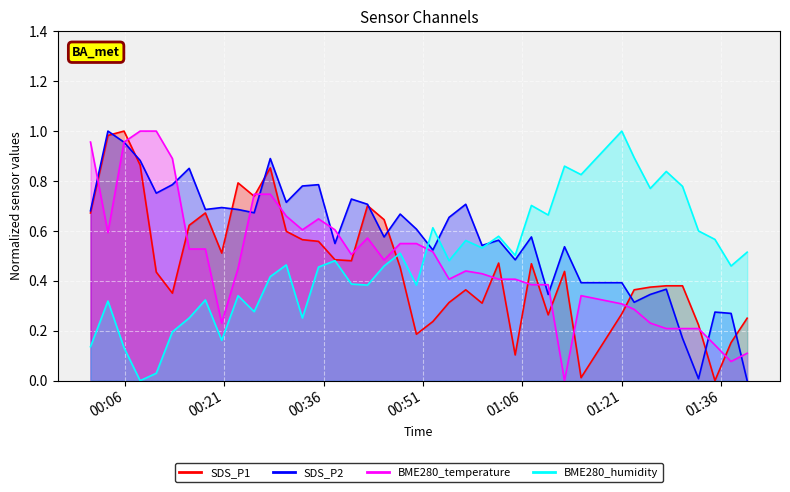

Which series has the largest total across all categories?

SDS_P2